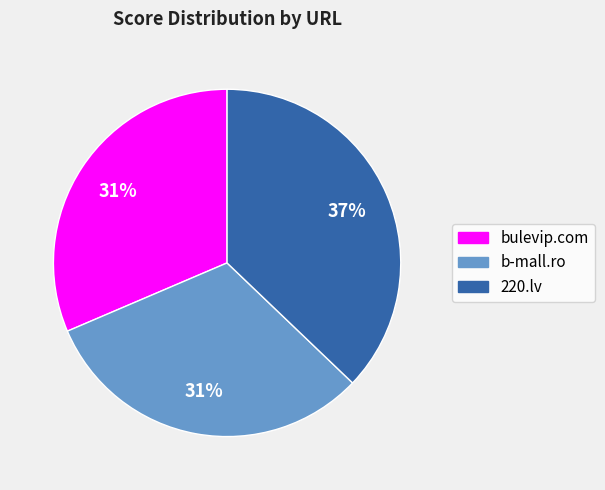

Which category has the biggest portion of the pie?

220.lv